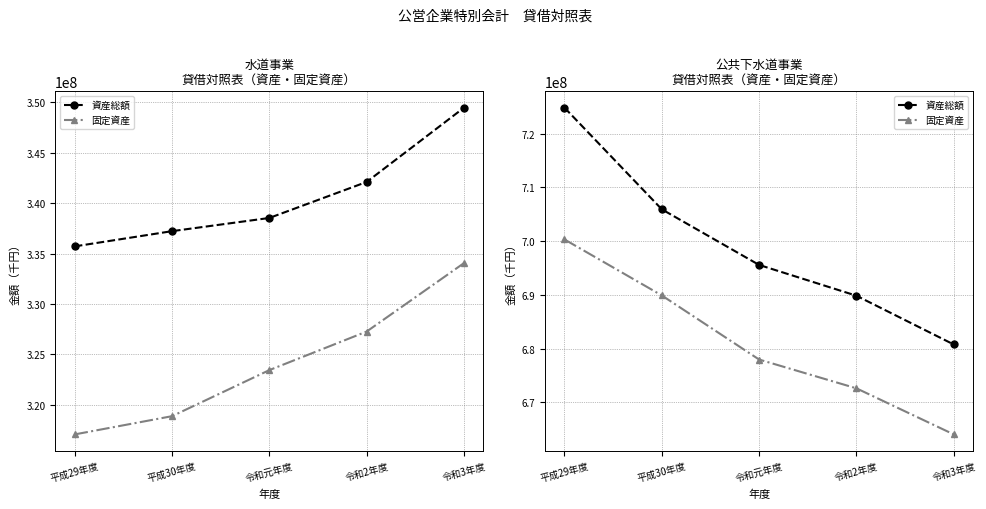

True or false: 資産総額 has a value of 689845400 at 令和2年度.

True